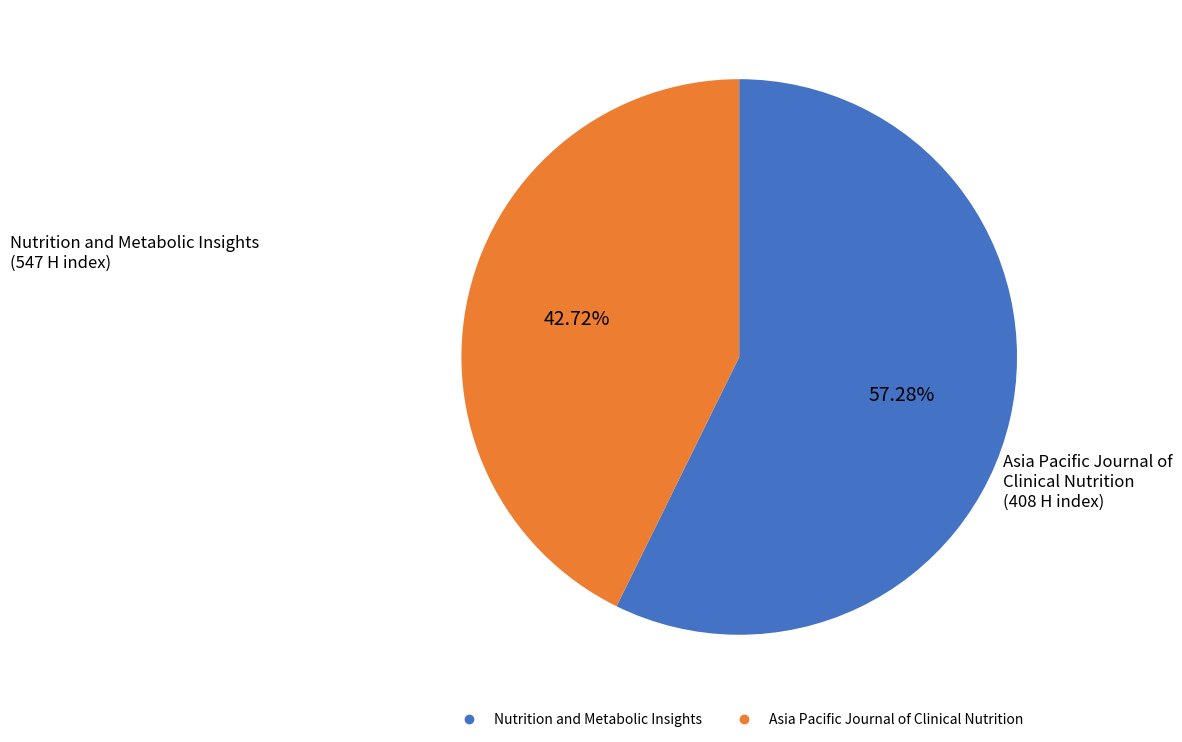

To the nearest percent, what is the average slice percentage?

50%